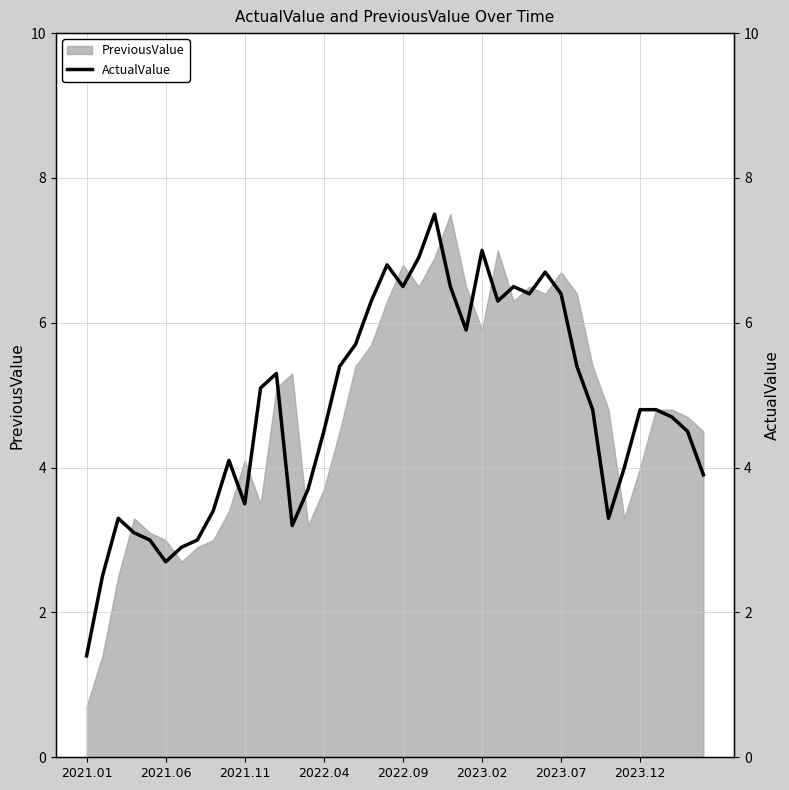

What is the maximum value shown in the chart?

7.5